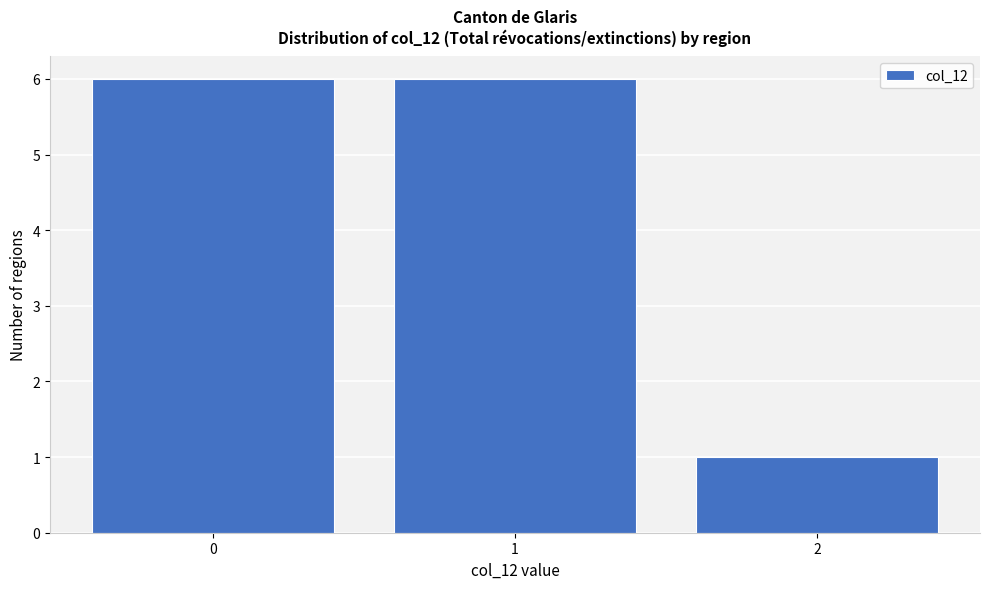

Reading right to left, extract all data points from this chart.

2=1	1=6	0=6